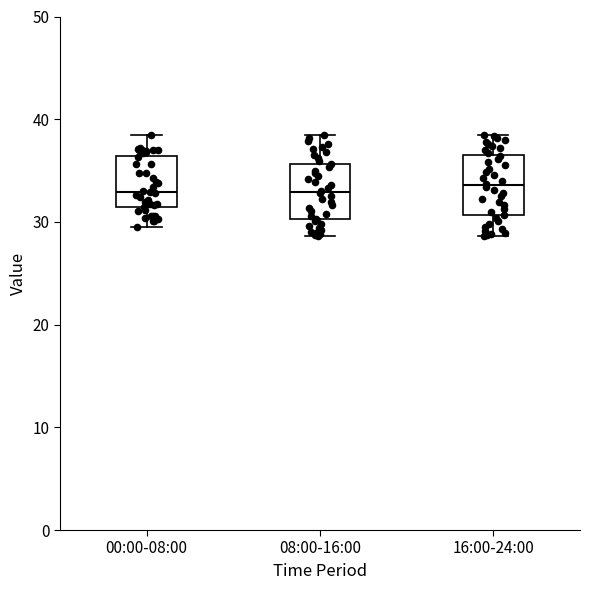

Where is the upper edge of the box for 08:00-16:00 on the y-axis? The values are not printed on the chart, so give them approximately, as read against the axis.

36